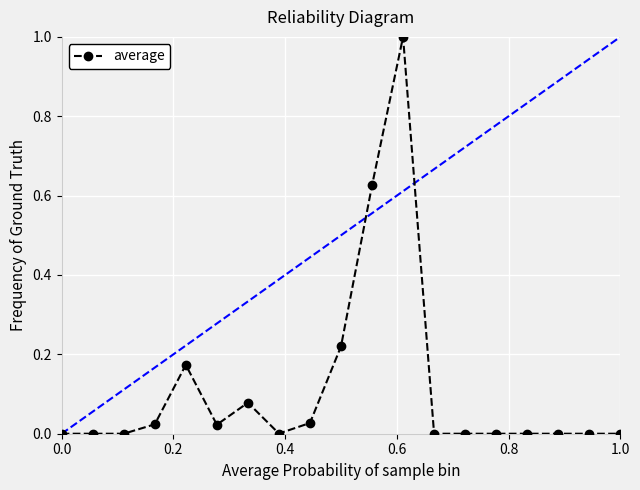

What is the maximum value shown in the chart?

1.0